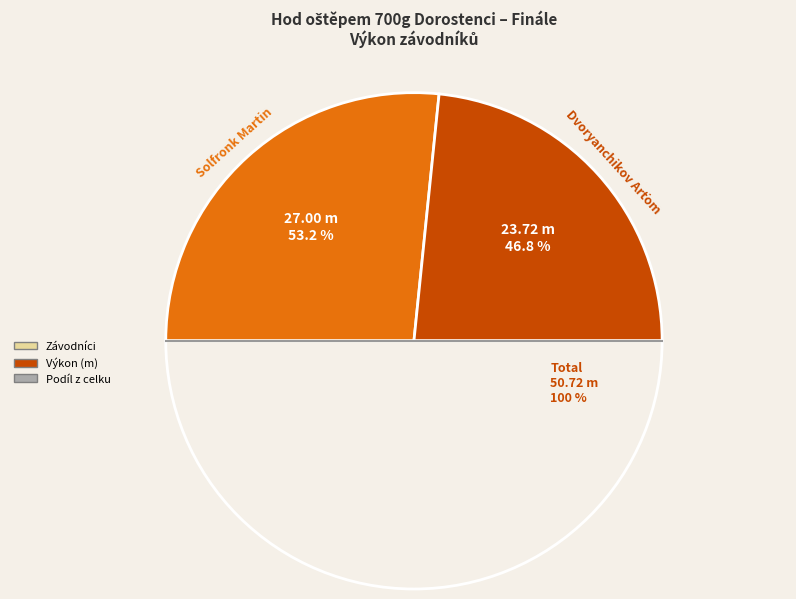

What is the change in value from Solfronk Martin to Dvoryanchikov Arťom?

-3.3